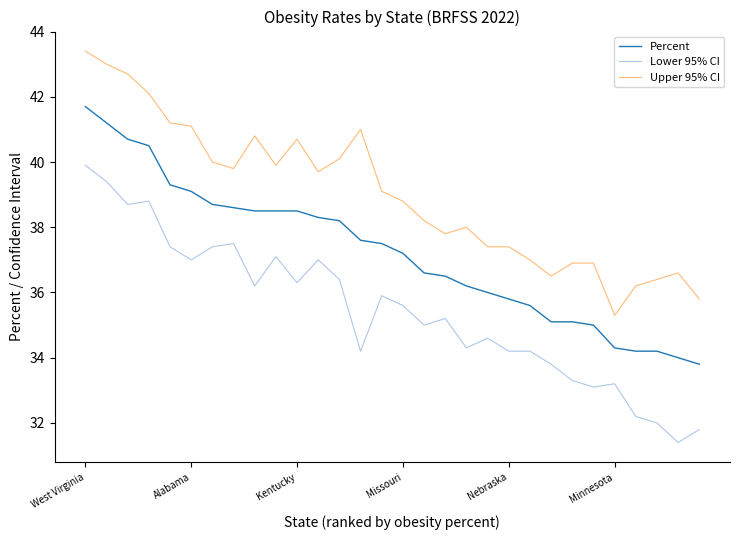

Reading left to right, transcribe all the data shown in this chart.

Percent: 41.7	41.2	40.7	40.5	39.3	39.1	38.7	38.6	38.5	38.5	38.5	38.3	38.2	37.6	37.5	37.2	36.6	36.5	36.2	36.0	35.8	35.6	35.1	35.1	35.0	34.3	34.2	34.2	34.0	33.8
Lower 95% CI: 39.9	39.4	38.7	38.8	37.4	37.0	37.4	37.5	36.2	37.1	36.3	37.0	36.4	34.2	35.9	35.6	35.0	35.2	34.3	34.6	34.2	34.2	33.8	33.3	33.1	33.2	32.2	32.0	31.4	31.8
Upper 95% CI: 43.4	43.0	42.7	42.1	41.2	41.1	40.0	39.8	40.8	39.9	40.7	39.7	40.1	41.0	39.1	38.8	38.2	37.8	38.0	37.4	37.4	37.0	36.5	36.9	36.9	35.3	36.2	36.4	36.6	35.8